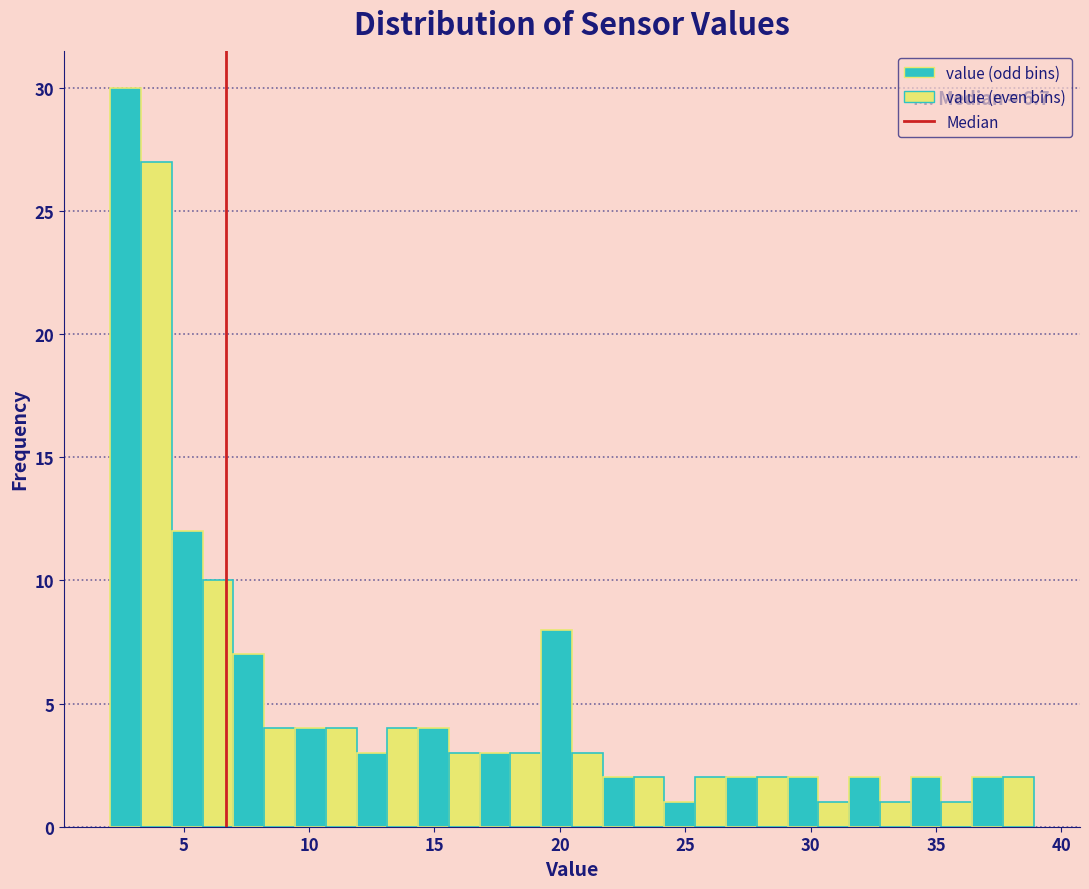

Read against the x-axis, roughly where is the centre of the tallest bar?

2.5